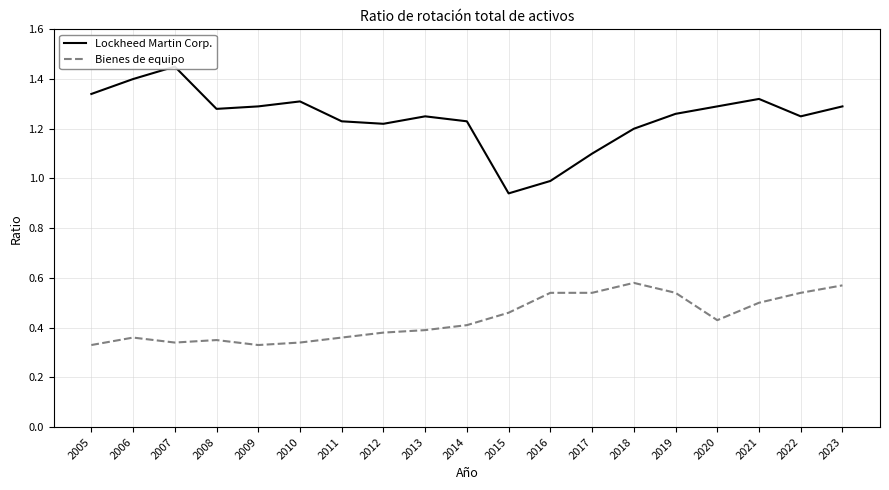

Is it true that Bienes de equipo equals 0.6 at 2010?

False